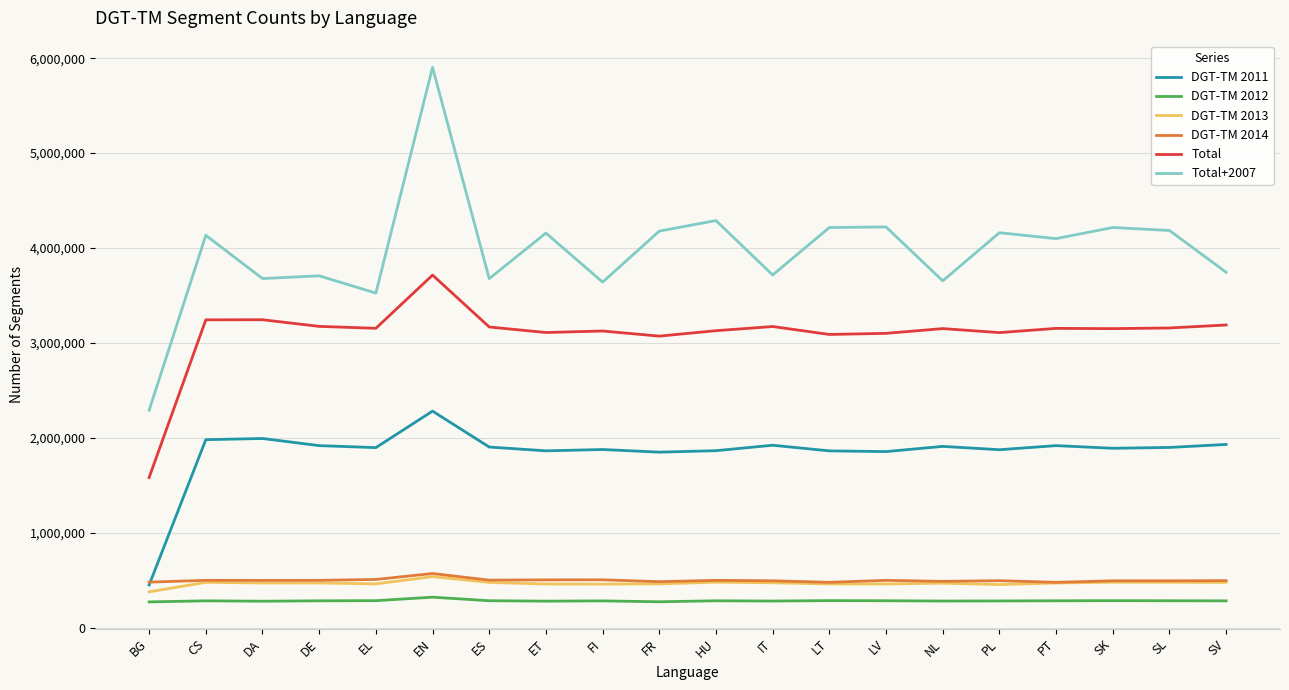

What is the spread (max minus min) of values at DA?

3398720